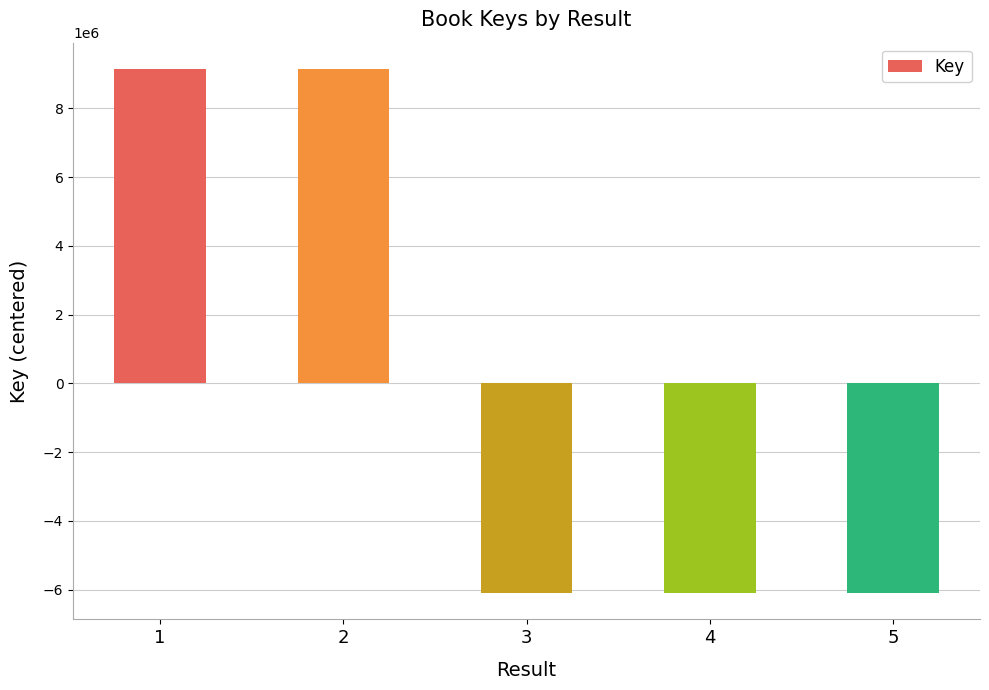

What is the value of the 1st bar from the left?

9151364